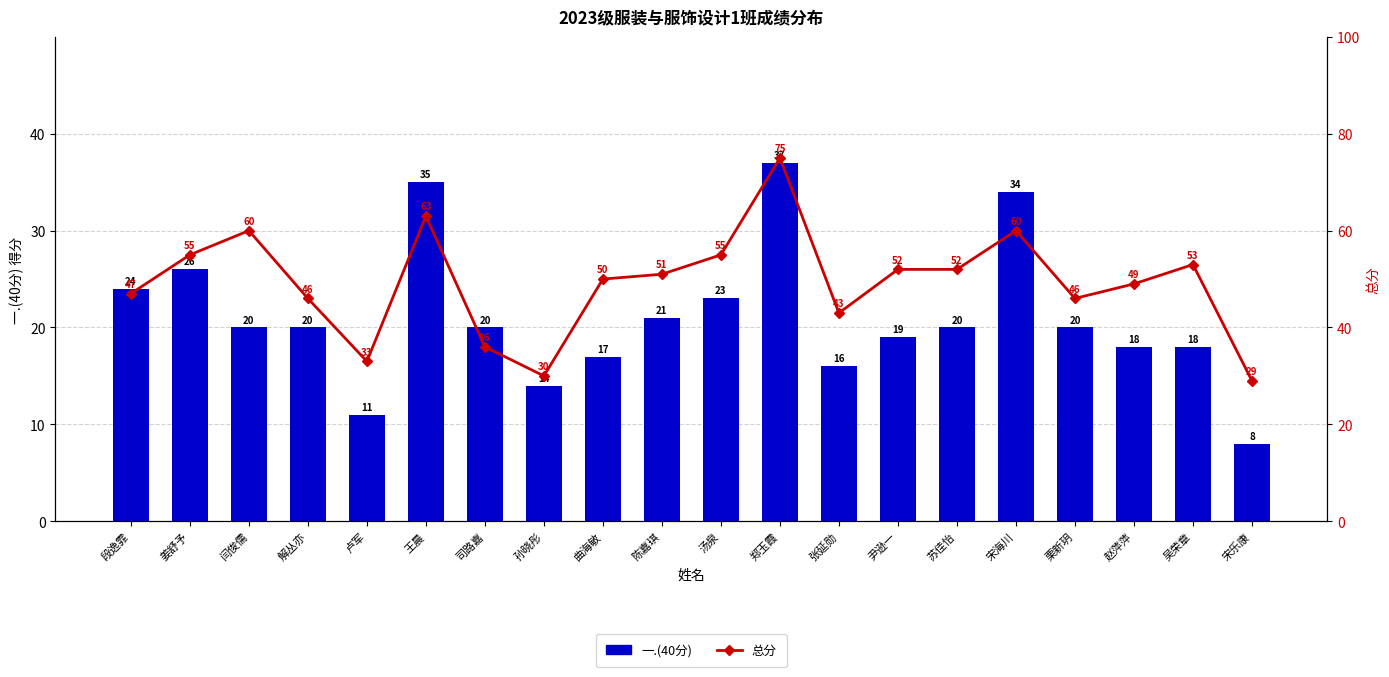

What is the approximate value of 一.(40分) at 司路嘉, to the nearest 10?

20